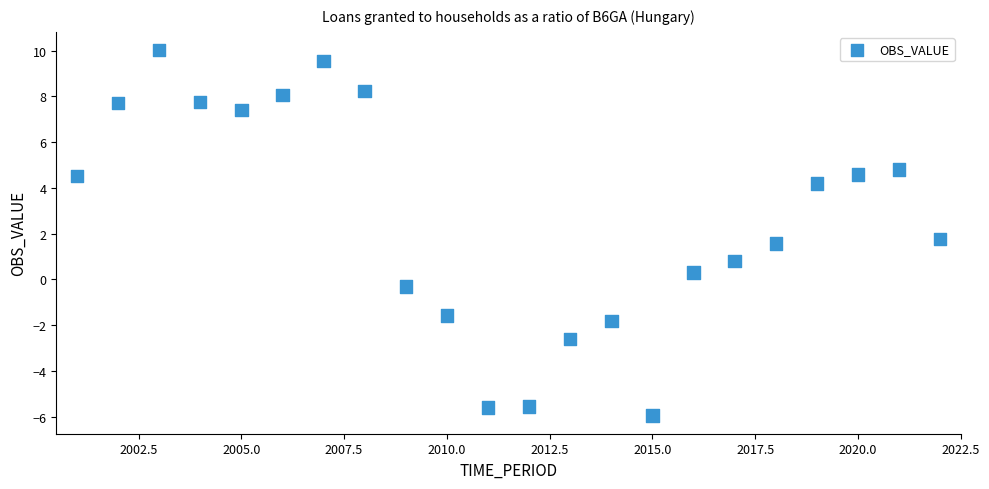

What is the range of Y values (max minus min)?

16.0